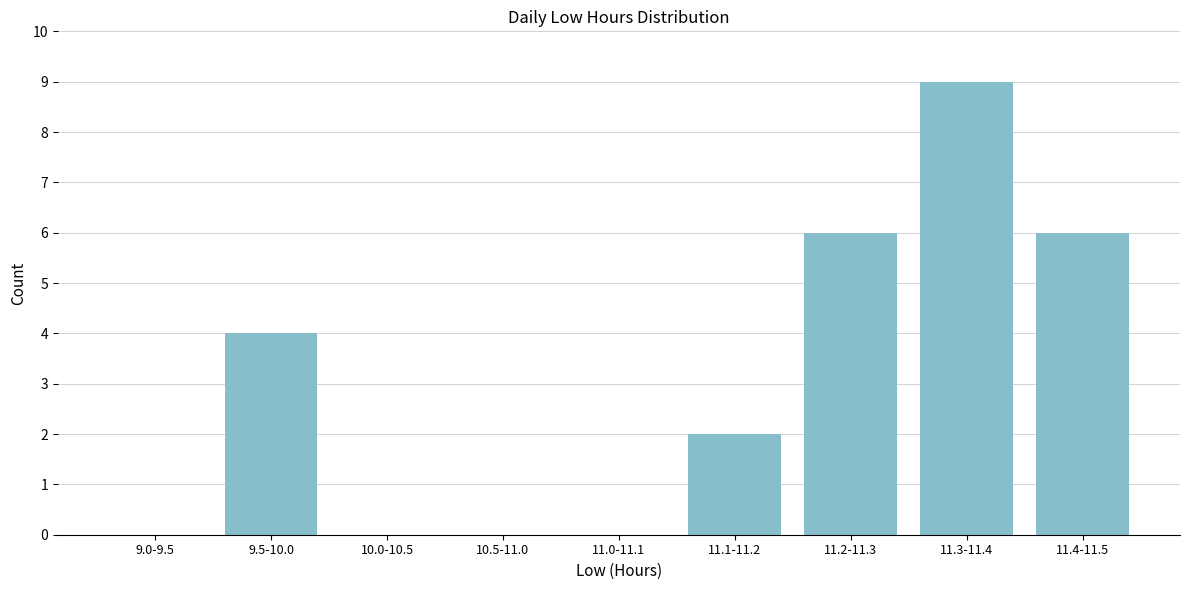

Reading left to right, list all the values displayed in this chart.

9.0-9.5=0	9.5-10.0=4	10.0-10.5=0	10.5-11.0=0	11.0-11.1=0	11.1-11.2=2	11.2-11.3=6	11.3-11.4=9	11.4-11.5=6